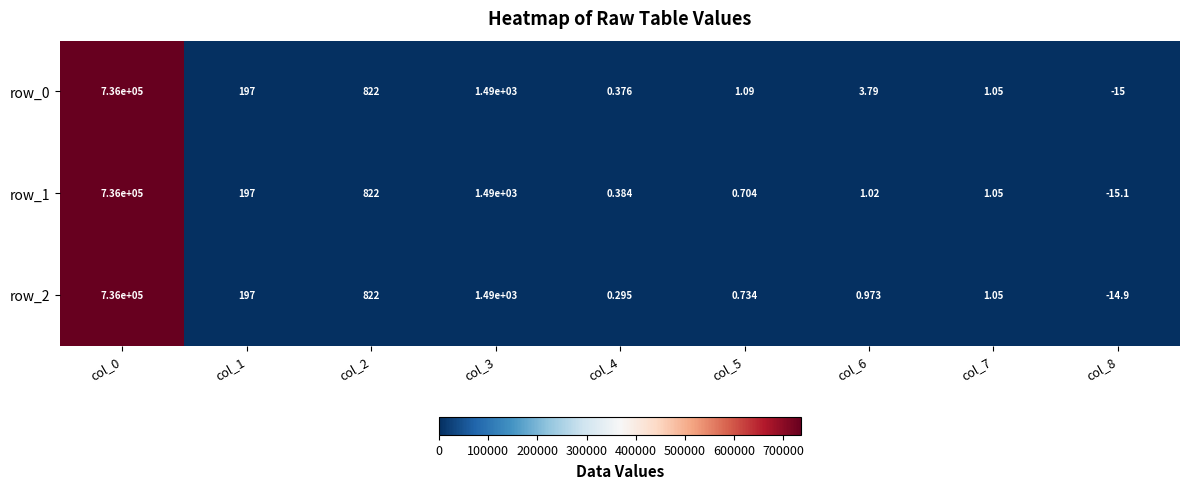

Read the row_1 value at col_3.

1490.0